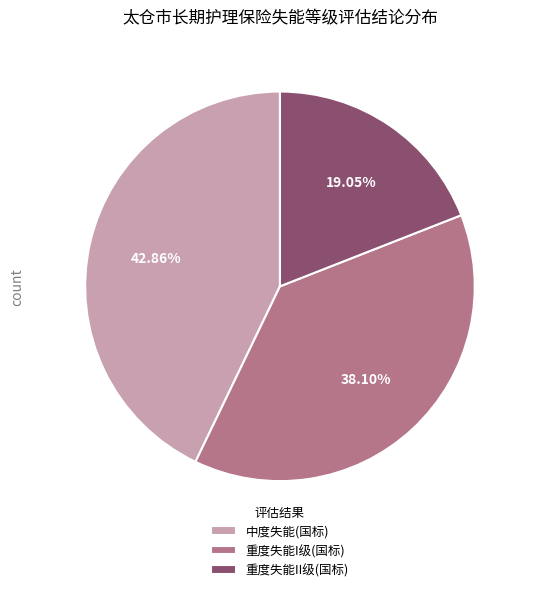

Approximately how many times larger is the value at 中度失能(国标) compared to 重度失能II级(国标)?

2.2